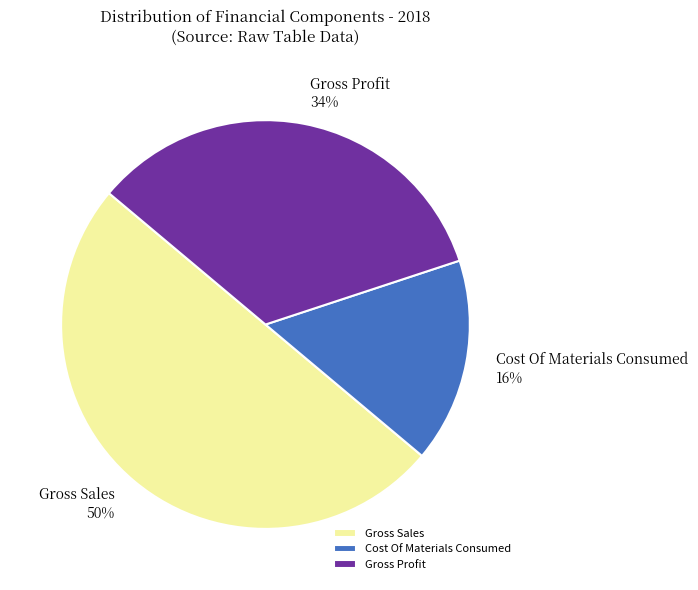

Approximately how many times larger is the value at Gross Profit compared to Gross Sales?

0.7